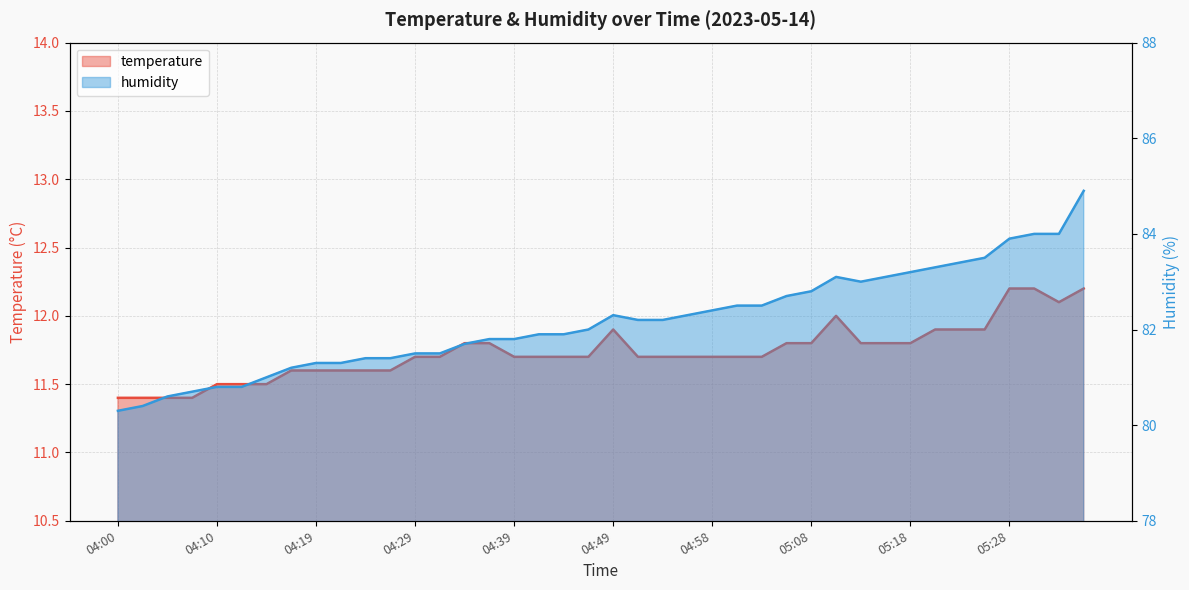

Is the value of humidity at 05:35 greater than the value of temperature at 04:54?

Yes